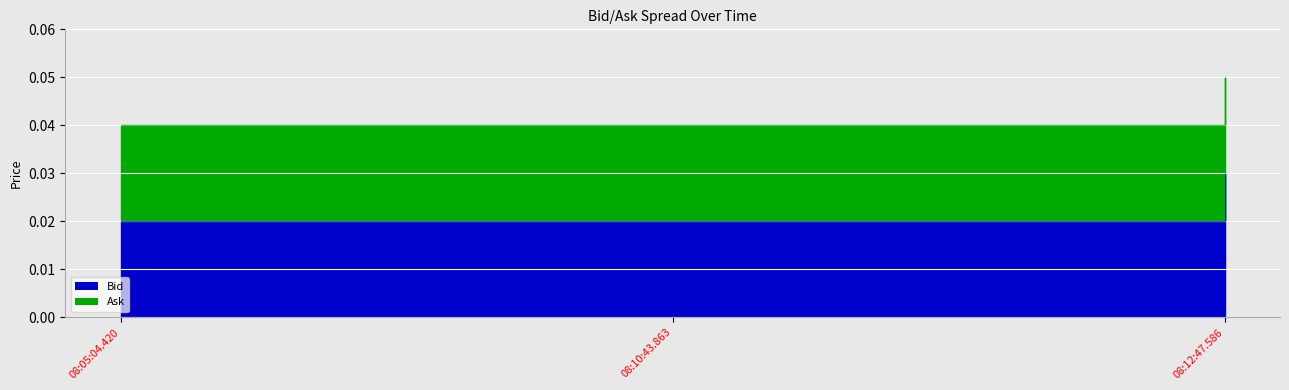

What are all the series names shown in the legend?

Bid, Ask